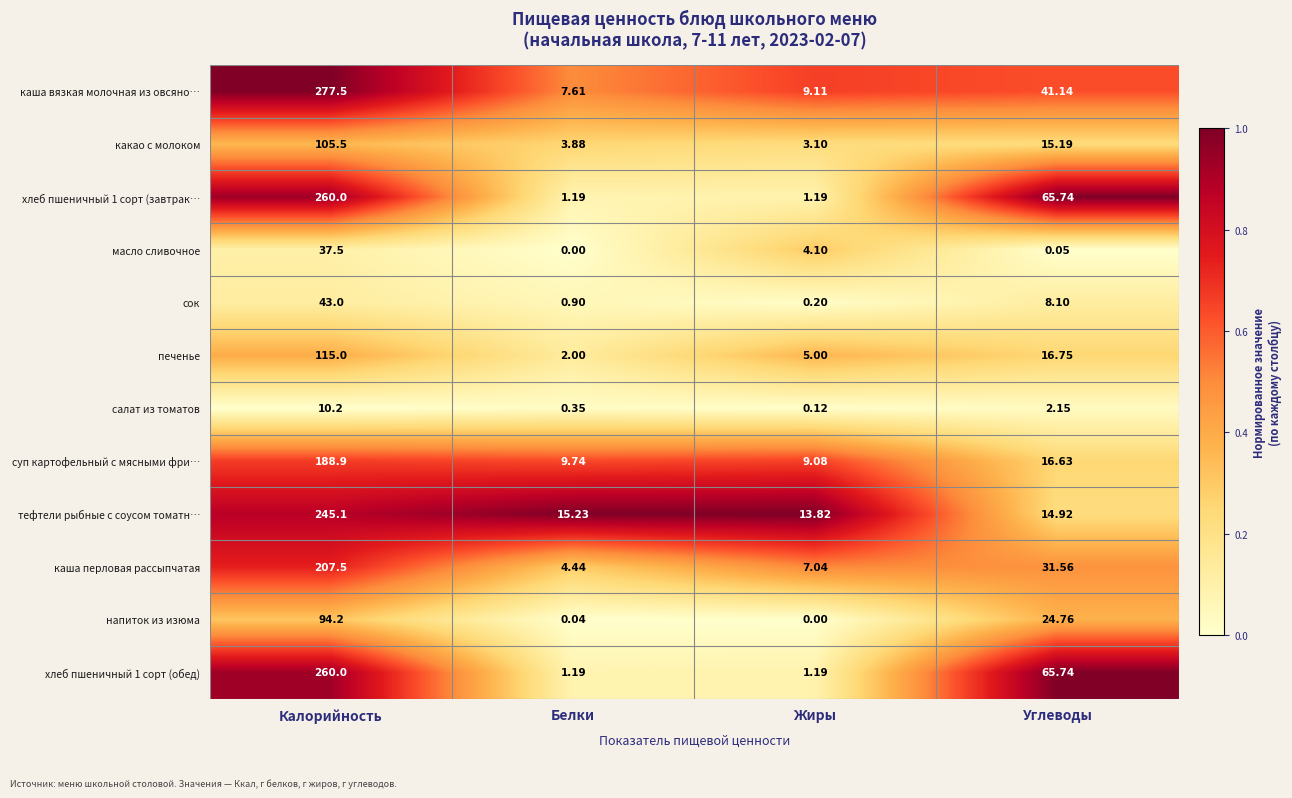

At which label is напиток из изюма closest to 47?

Углеводы